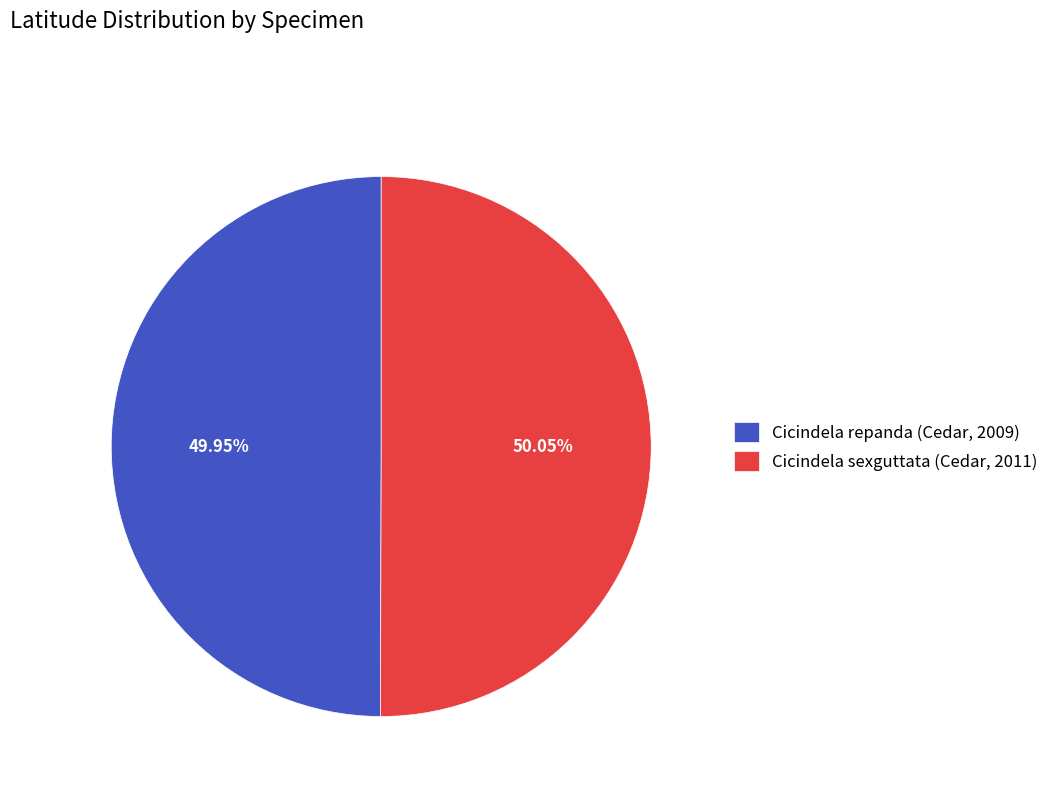

How many slices are in this pie chart?

2